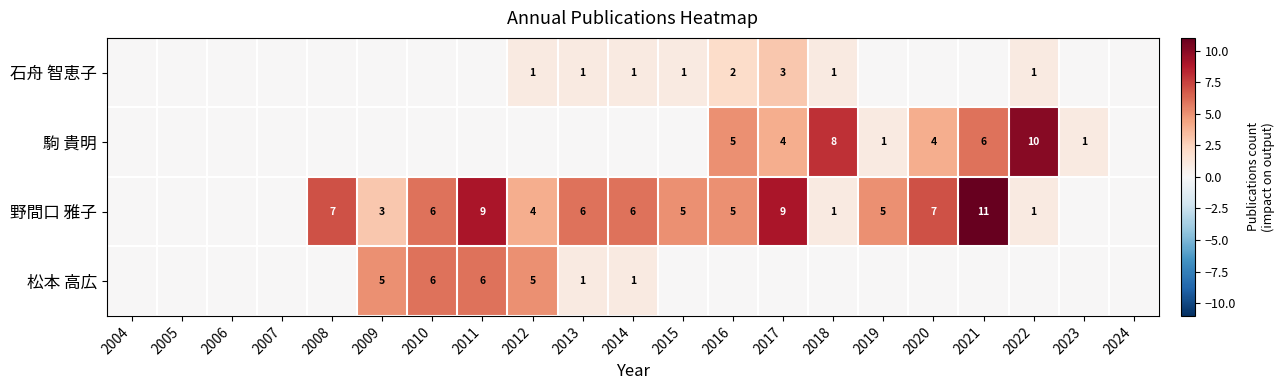

The value of 石舟 智恵子 at 2022 is 1. True or false?

True